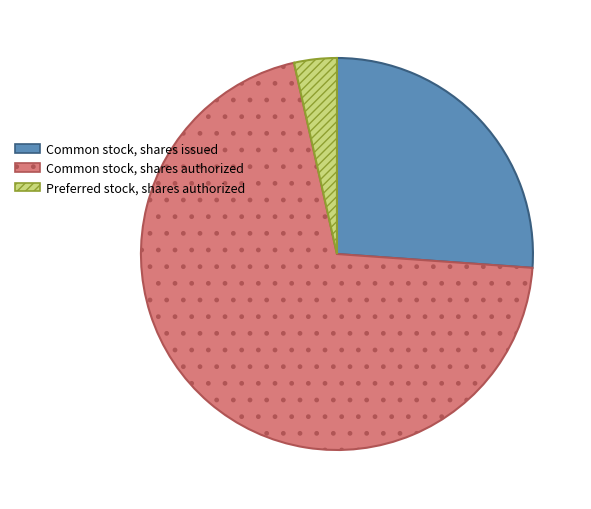

Which slice represents more than half of the pie?

Common stock, shares authorized